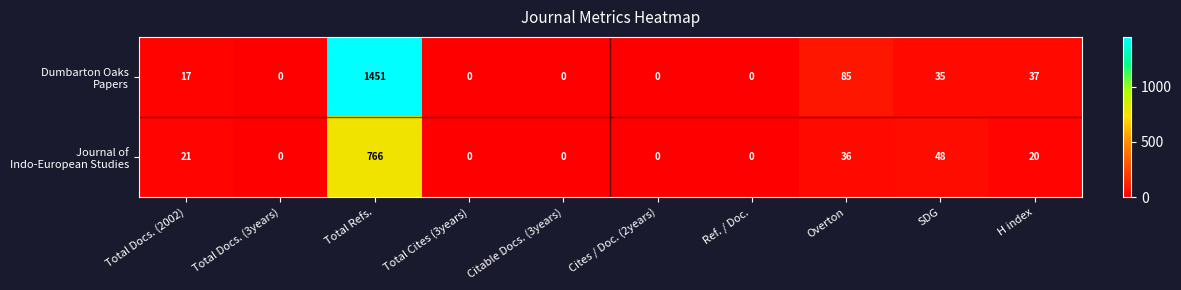

Which label corresponds to the largest value in the chart?

Total Refs.